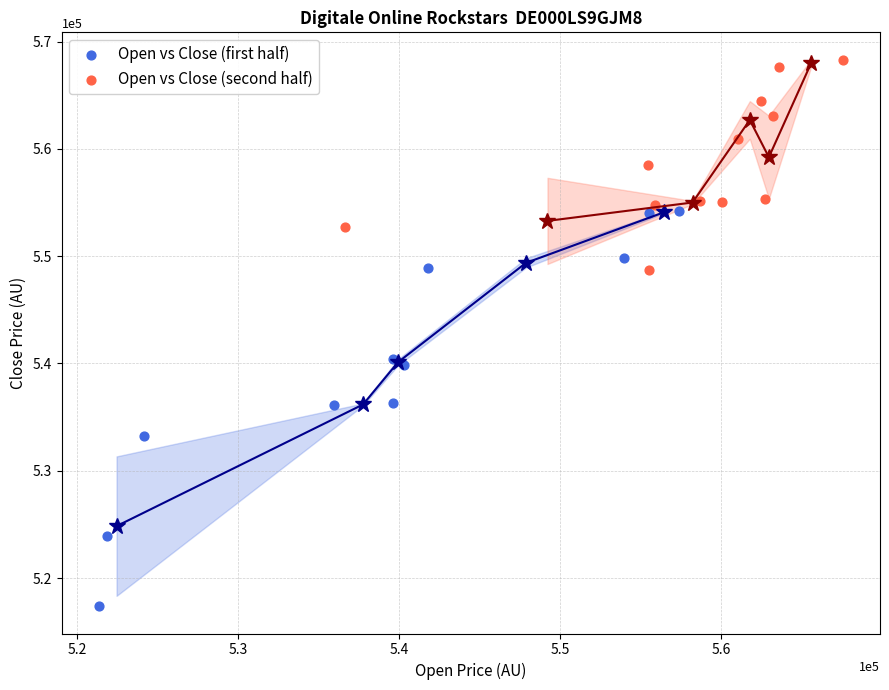

What are all the series names shown in the legend?

Open vs Close (first half), Open vs Close (second half)